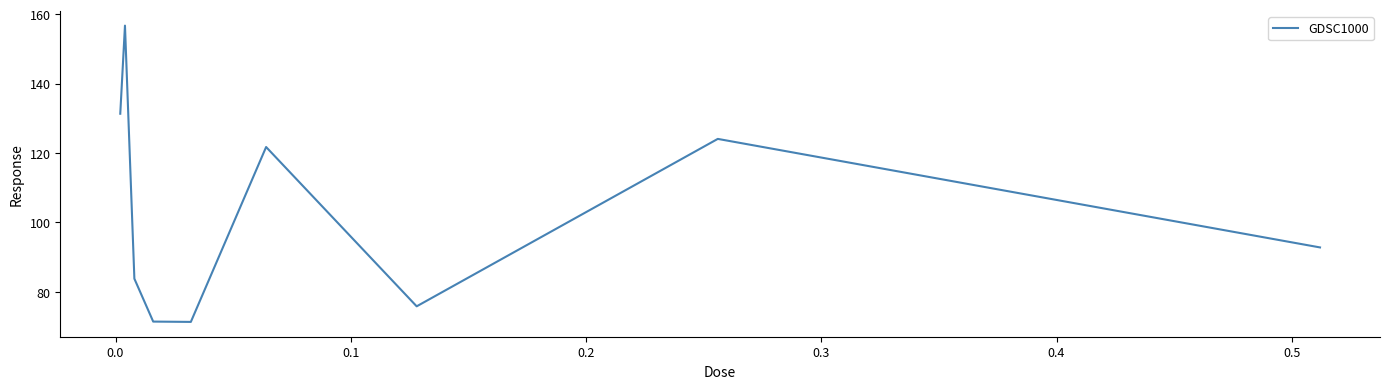

What is the difference between the maximum and minimum values?

85.3